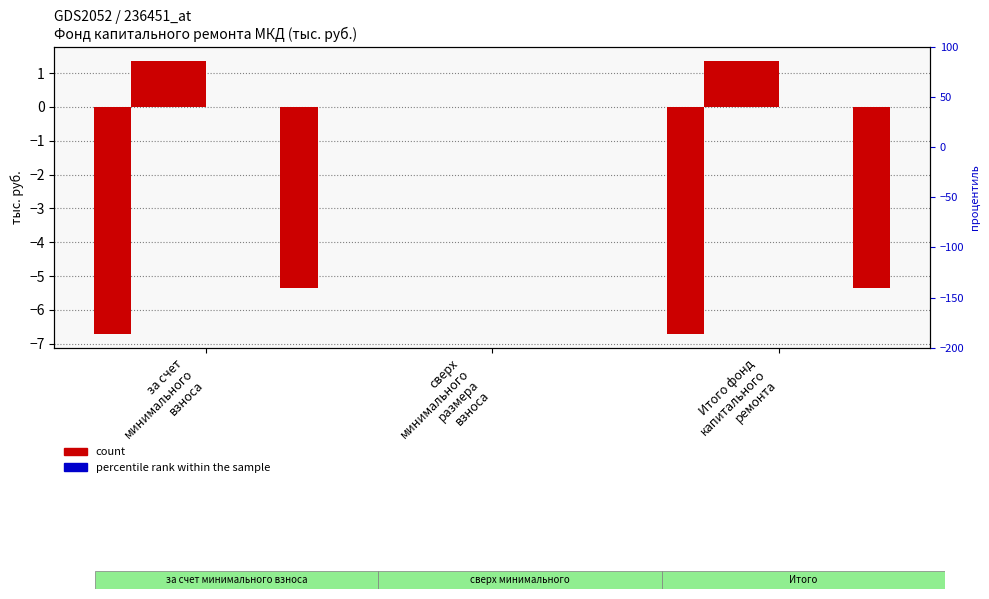

Reading left to right, transcribe all the data shown in this chart.

Остаток нач.: за счет
минимального
взноса=-6.7	сверх
минимального
размера
взноса=0.0	Итого фонд
капитального
ремонта=-6.7
Поступило: за счет
минимального
взноса=1.4	сверх
минимального
размера
взноса=0.0	Итого фонд
капитального
ремонта=1.4
Взносов: за счет
минимального
взноса=1.4	сверх
минимального
размера
взноса=0.0	Итого фонд
капитального
ремонта=1.4
Пеней: за счет
минимального
взноса=0.0	сверх
минимального
размера
взноса=0.0	Итого фонд
капитального
ремонта=0.0
Использовано: за счет
минимального
взноса=0.0	сверх
минимального
размера
взноса=0.0	Итого фонд
капитального
ремонта=0.0
Остаток кон.: за счет
минимального
взноса=-5.3	сверх
минимального
размера
взноса=0.0	Итого фонд
капитального
ремонта=-5.3